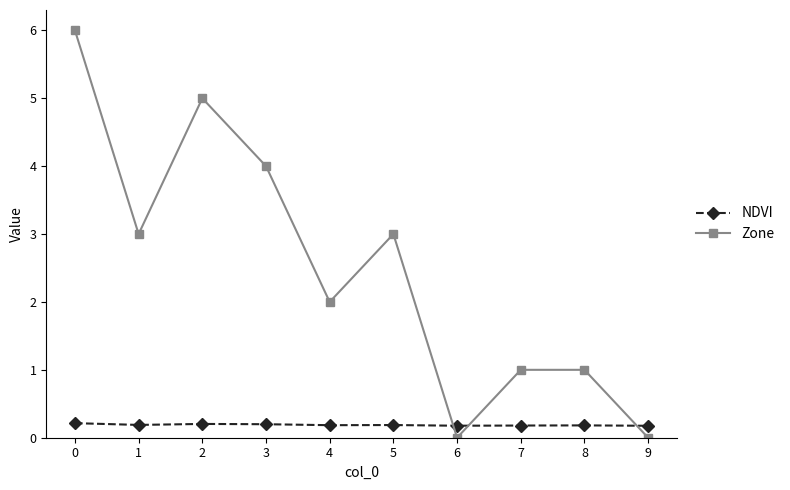

The value of NDVI at 8 is 0.2. True or false?

True